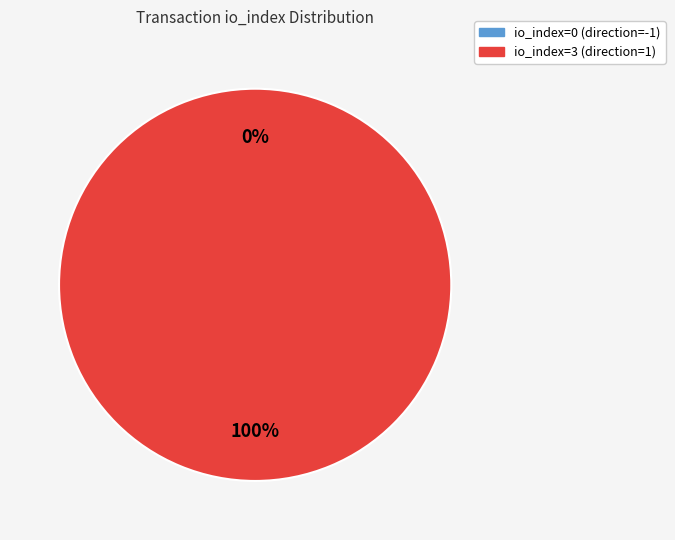

How many segments does this pie chart have?

2